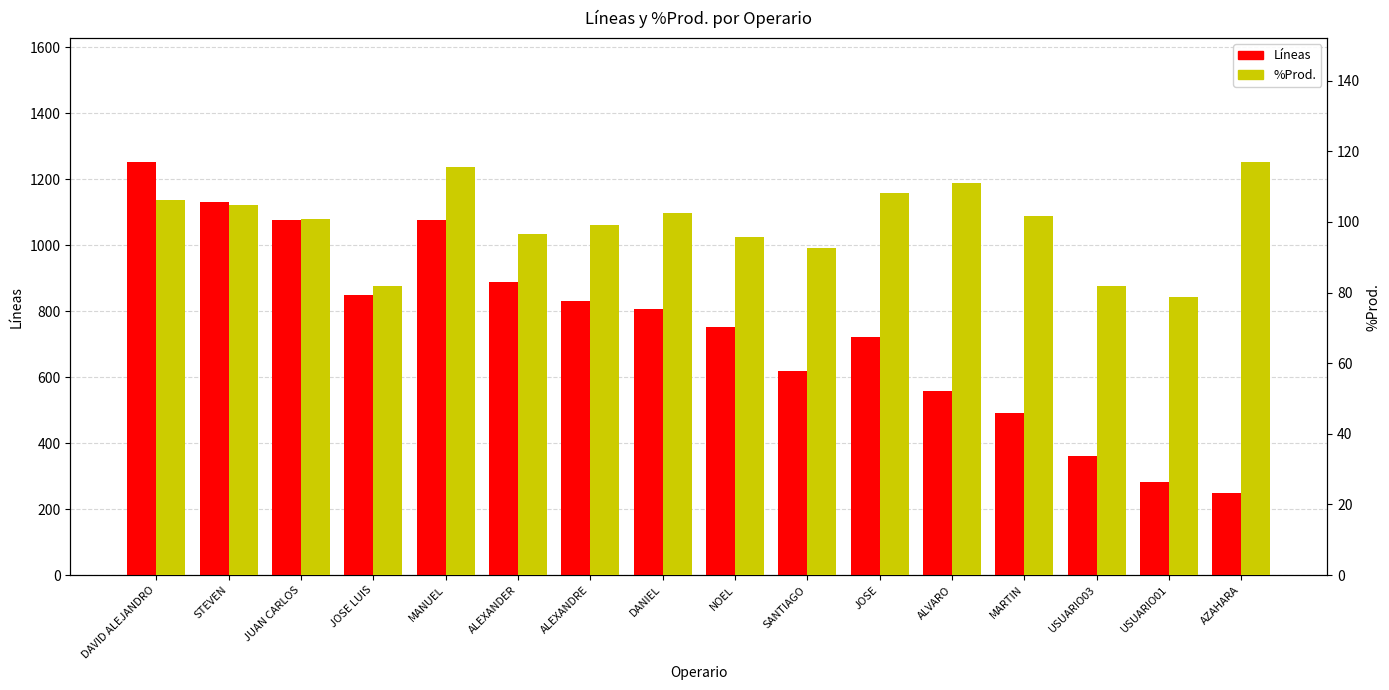

What is the value of the Líneas bar at the 3rd from the left?

1075.0